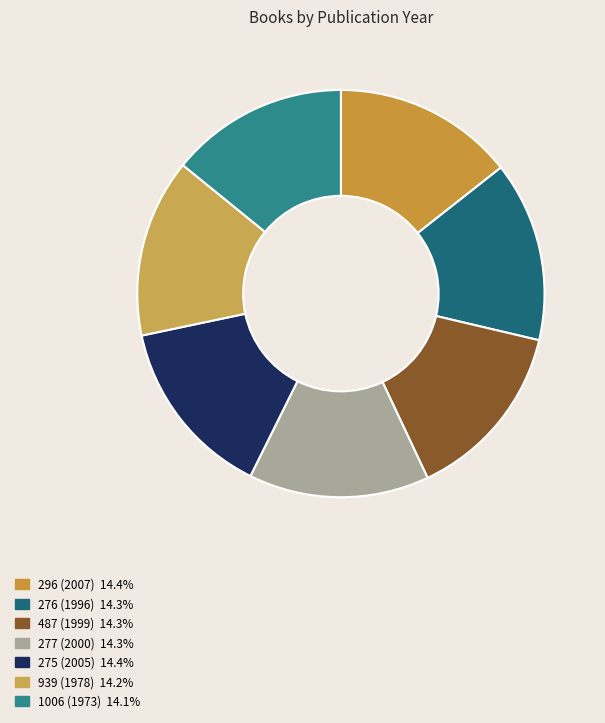

What percentage is the 487 (1999) slice, to the nearest percent?

14%